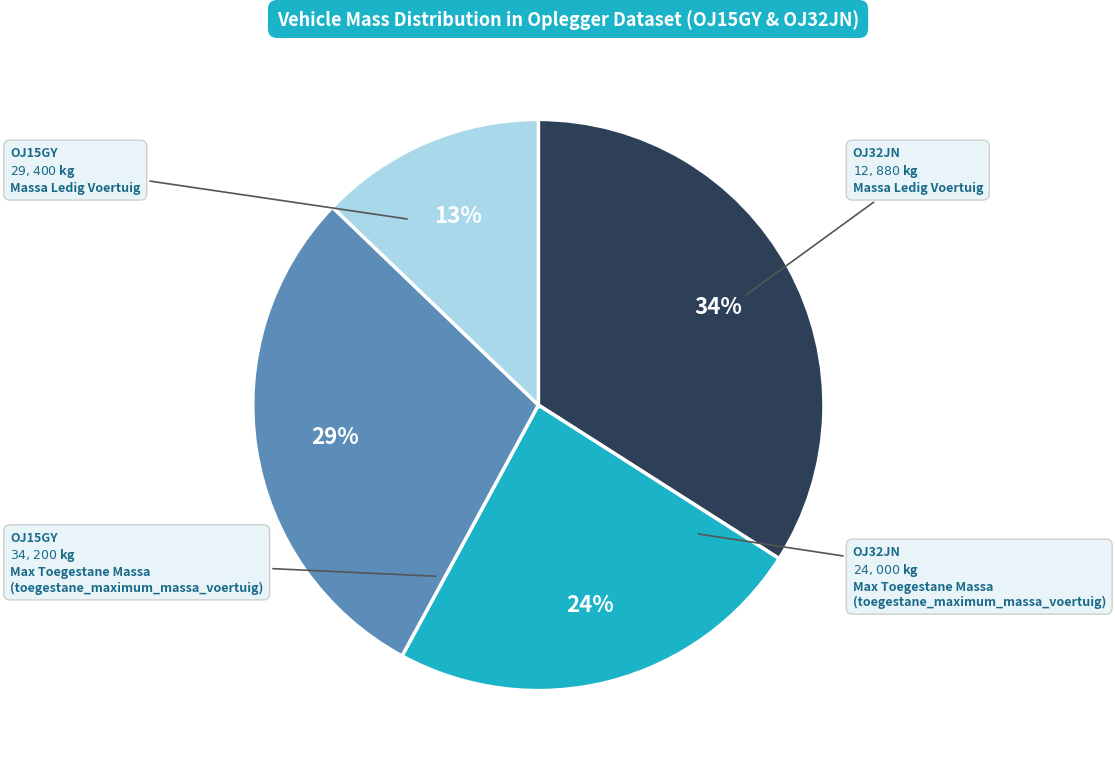

To the nearest percent, what is the average slice percentage?

25%